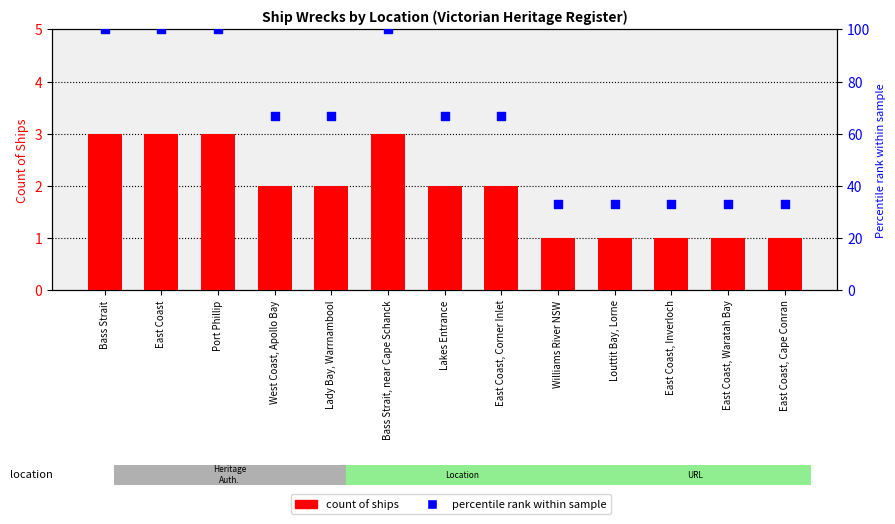

Is the value of count at East Coast, Waratah Bay greater than the value of percentile rank within sample at East Coast, Corner Inlet?

No